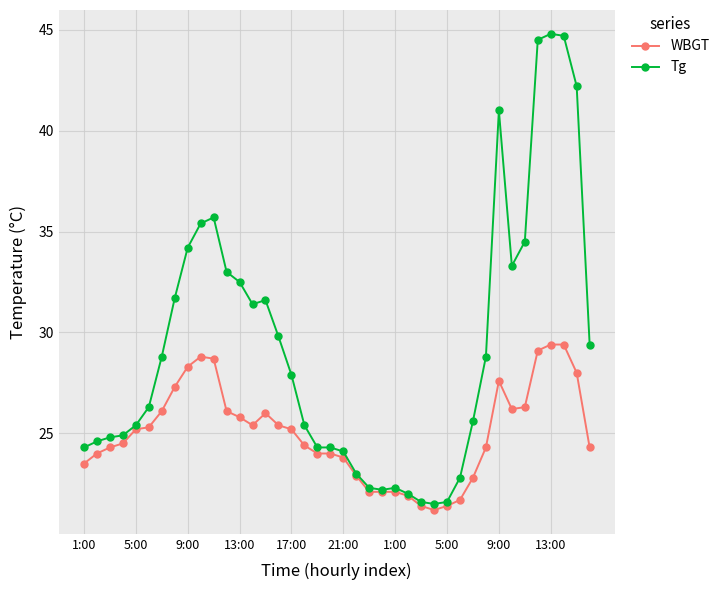

Which series has the largest total across all categories?

Tg